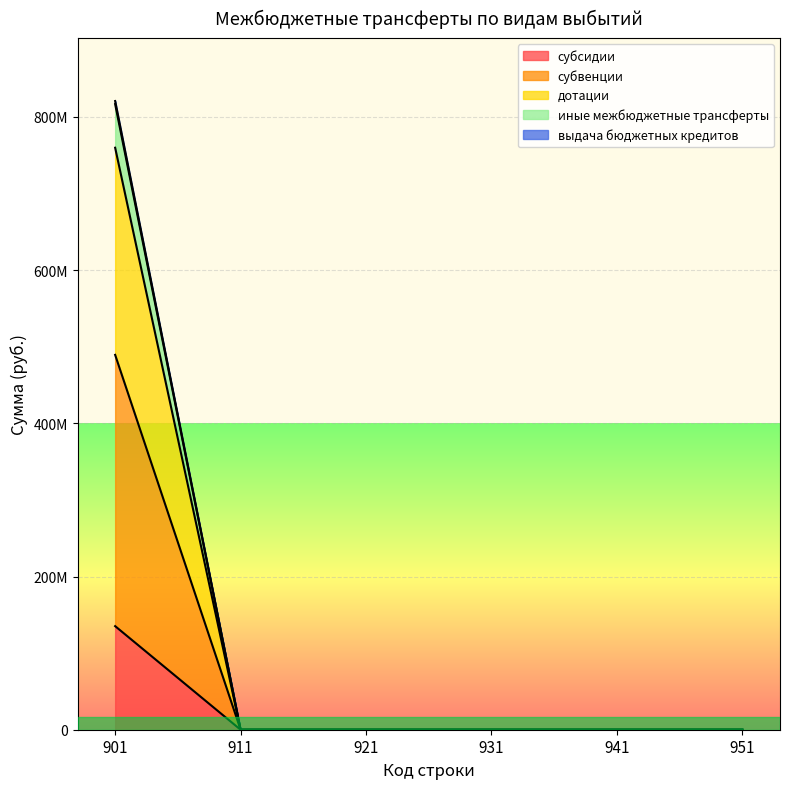

True or false: субвенции and выдача бюджетных кредитов cross at least once.

False